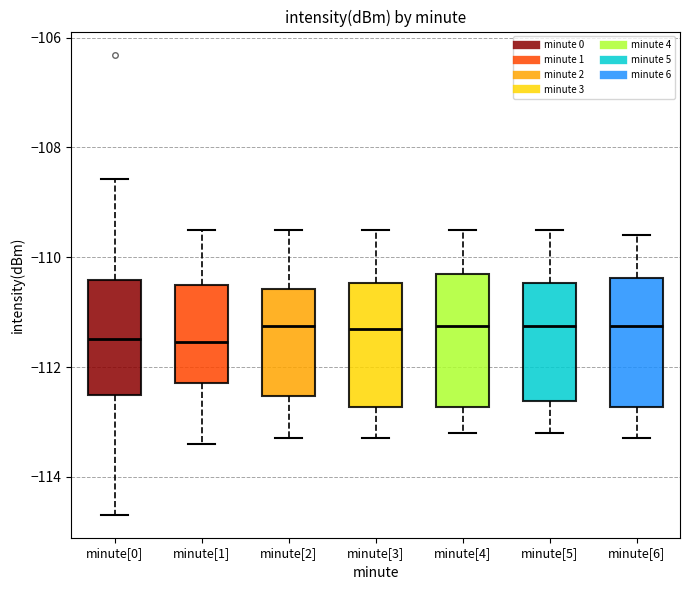

Reading left to right, transcribe this box plot: for each box, give where its median line is, the range the box spans, and where its two whiskers end, as read against the y-axis. The values are not printed on the chart, so give them approximately, as read against the axis.

minute[0]: median -111.4, box -112.6 to -110.4, whiskers -114.6 to -108.6
minute[1]: median -111.6, box -112.2 to -110.4, whiskers -113.4 to -109.4
minute[2]: median -111.2, box -112.6 to -110.6, whiskers -113.2 to -109.4
minute[3]: median -111.2, box -112.8 to -110.4, whiskers -113.2 to -109.4
minute[4]: median -111.2, box -112.8 to -110.2, whiskers -113.2 to -109.4
minute[5]: median -111.2, box -112.6 to -110.4, whiskers -113.2 to -109.4
minute[6]: median -111.2, box -112.8 to -110.4, whiskers -113.2 to -109.6